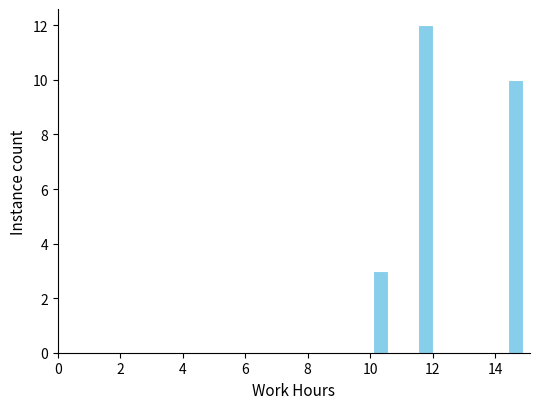

Around what value on the x-axis is the tallest bar? Give the approximate position of its centre, as read against the axis.

11.8